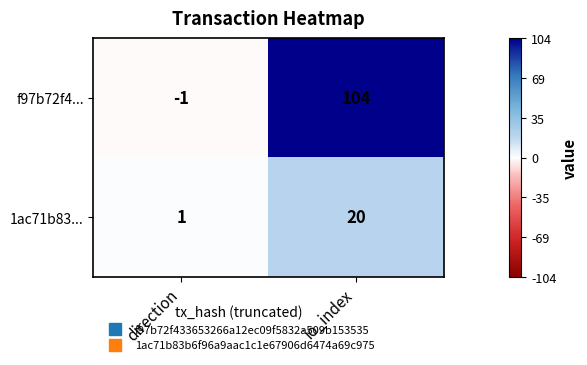

The value of f97b72f4... at direction is 0. True or false?

False